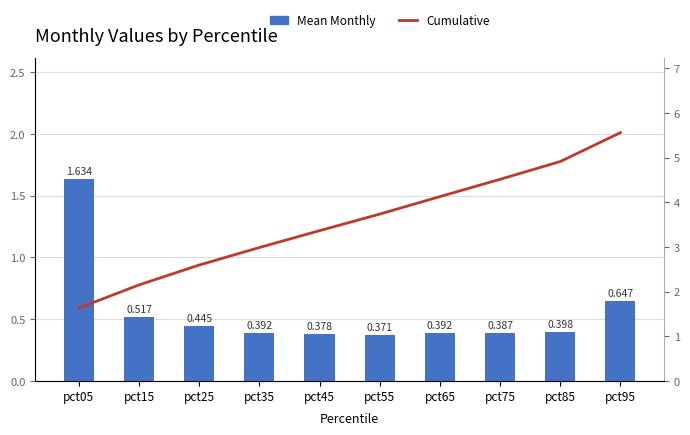

Which category has the lowest value in the Mean Monthly series?

pct55